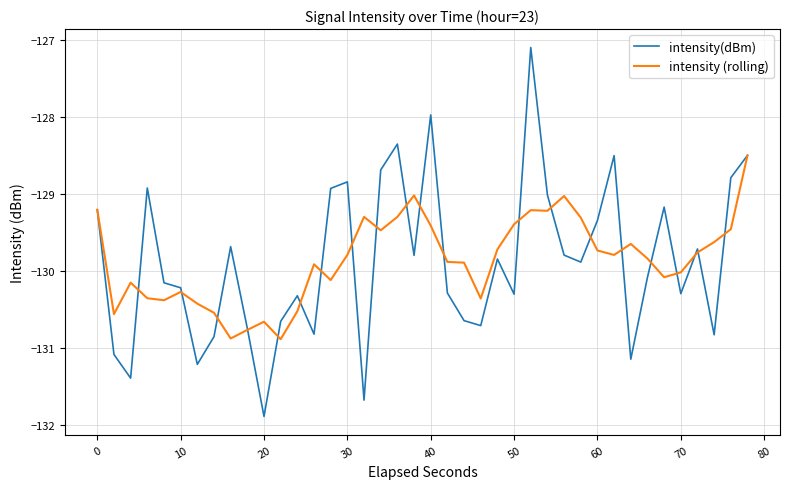

What is the minimum value for intensity (rolling)?

-130.9